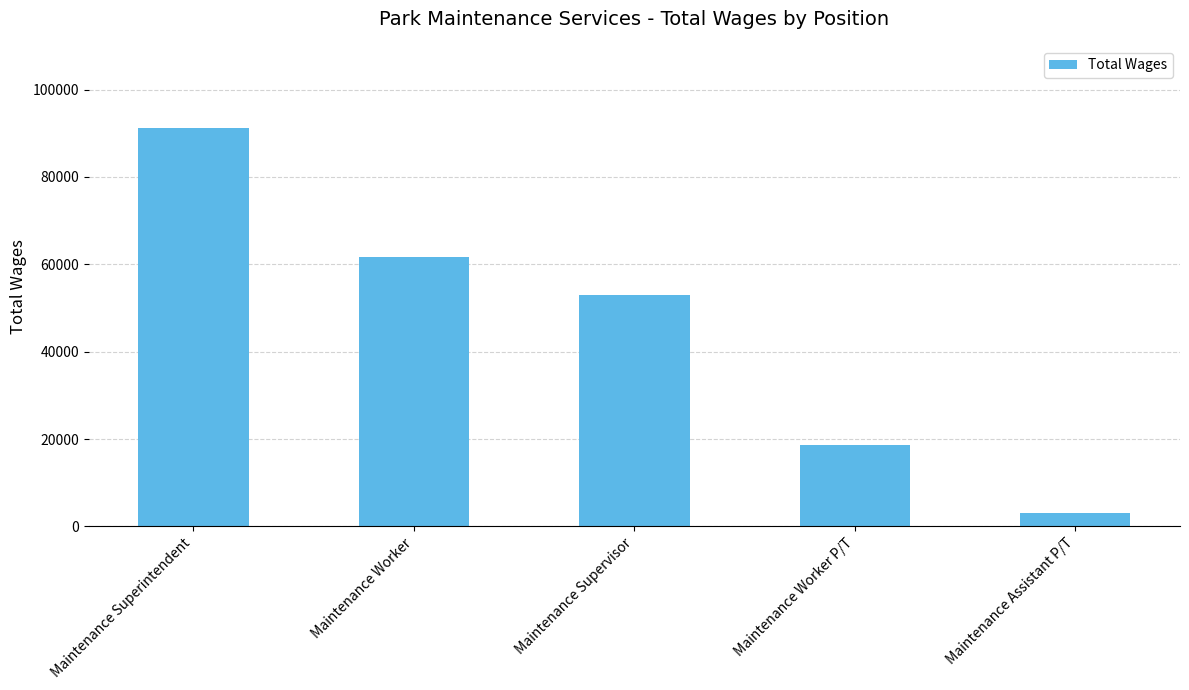

Are the bars horizontal?

No